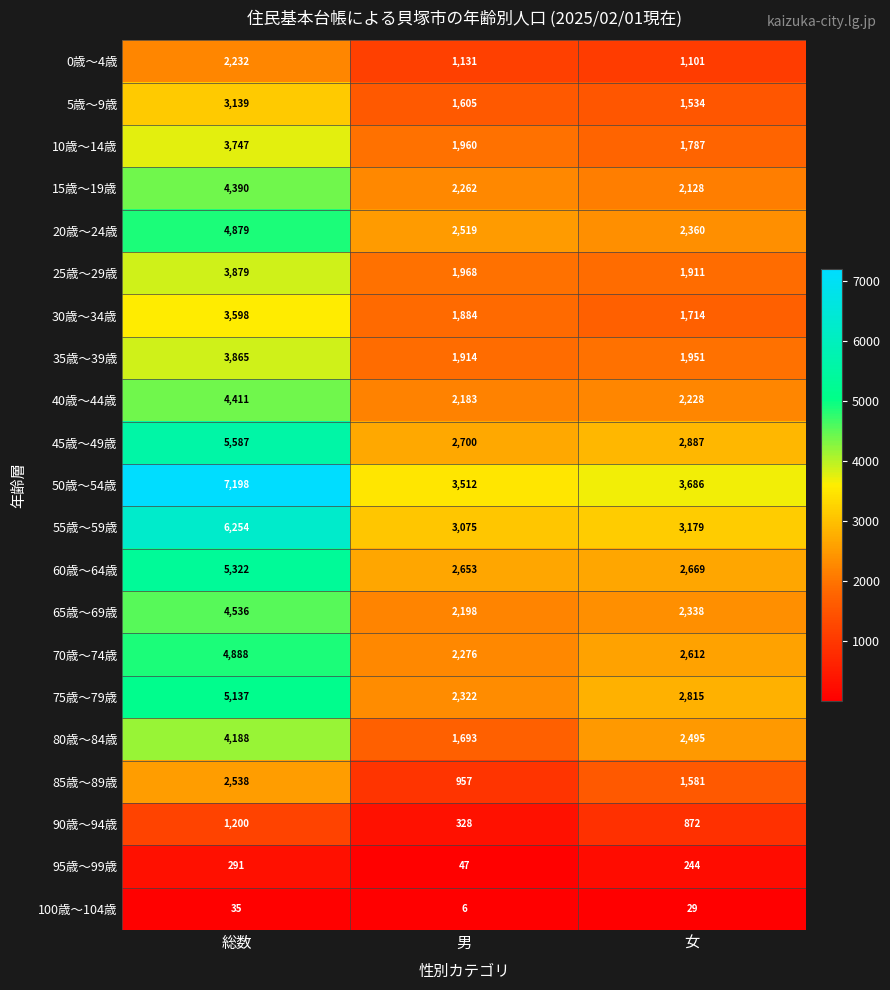

List the labels in order of 45歳～49歳 value, largest first.

総数, 女, 男